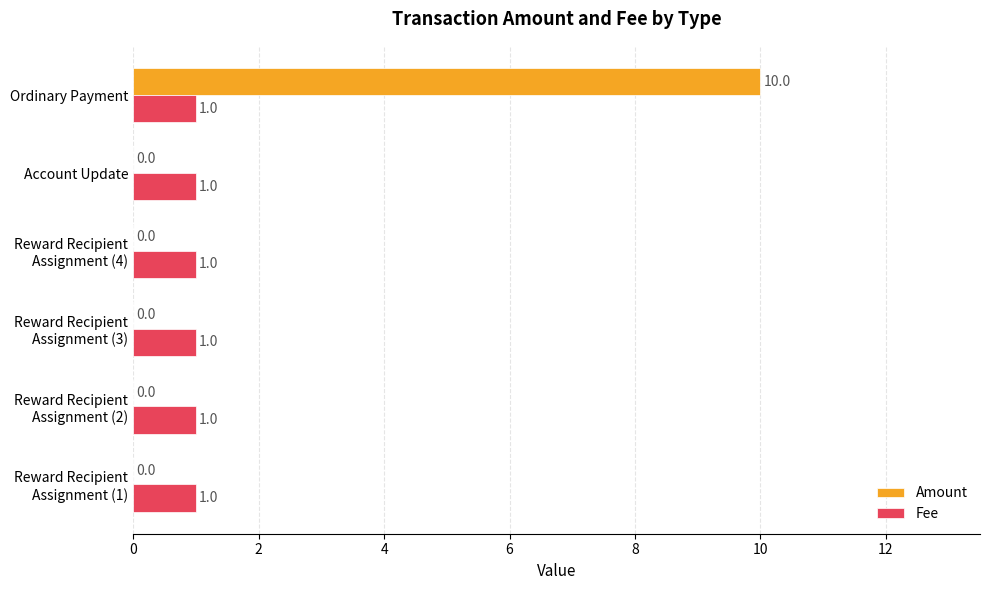

Which label corresponds to the largest value in the chart?

Ordinary Payment